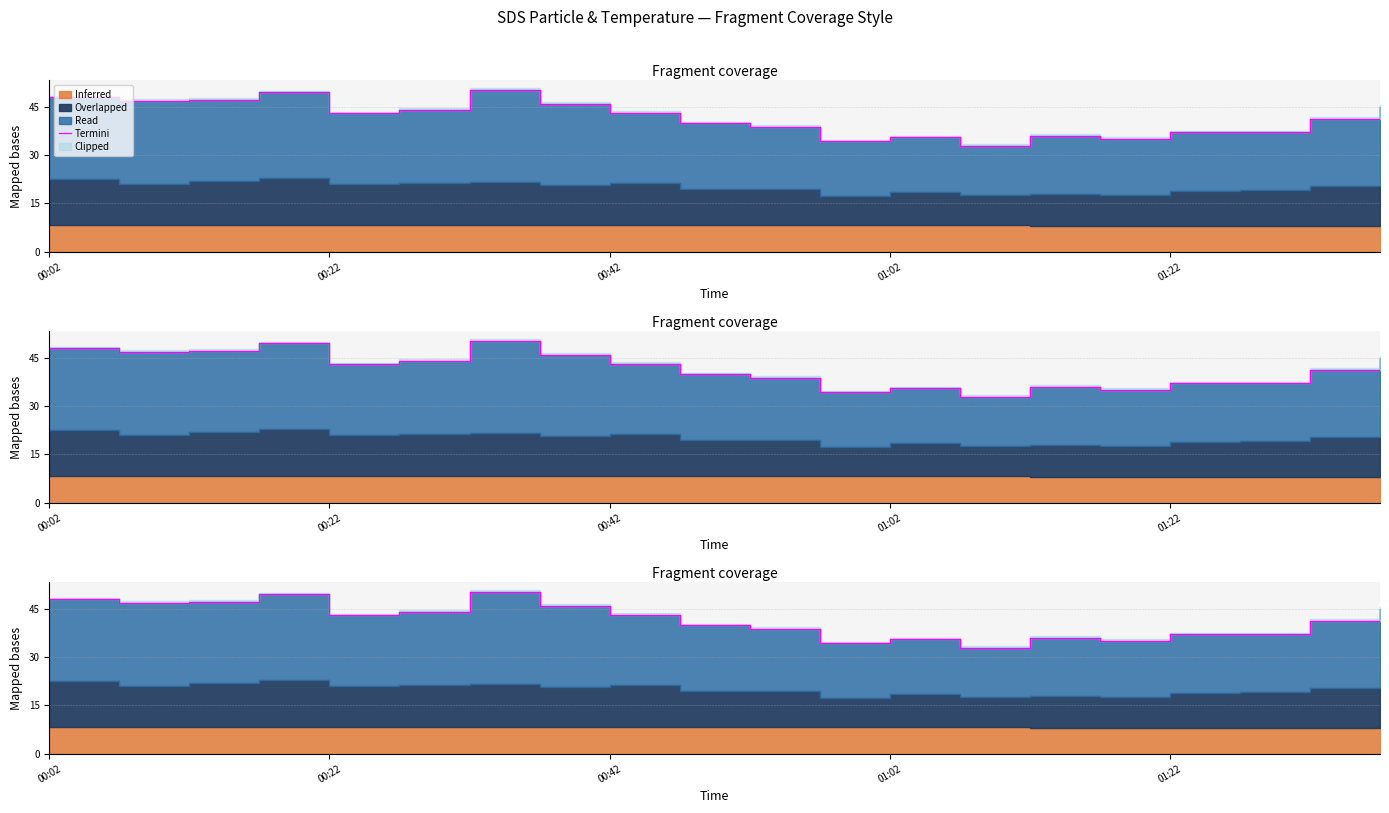

Is it true that the value at 11 is 55.6?

False